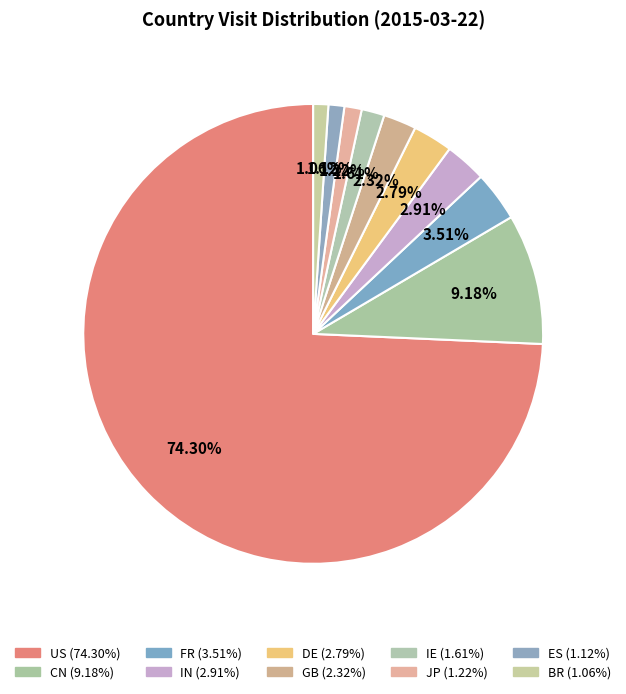

To the nearest percent, what is the difference between the largest and smallest slice percentages?

73%